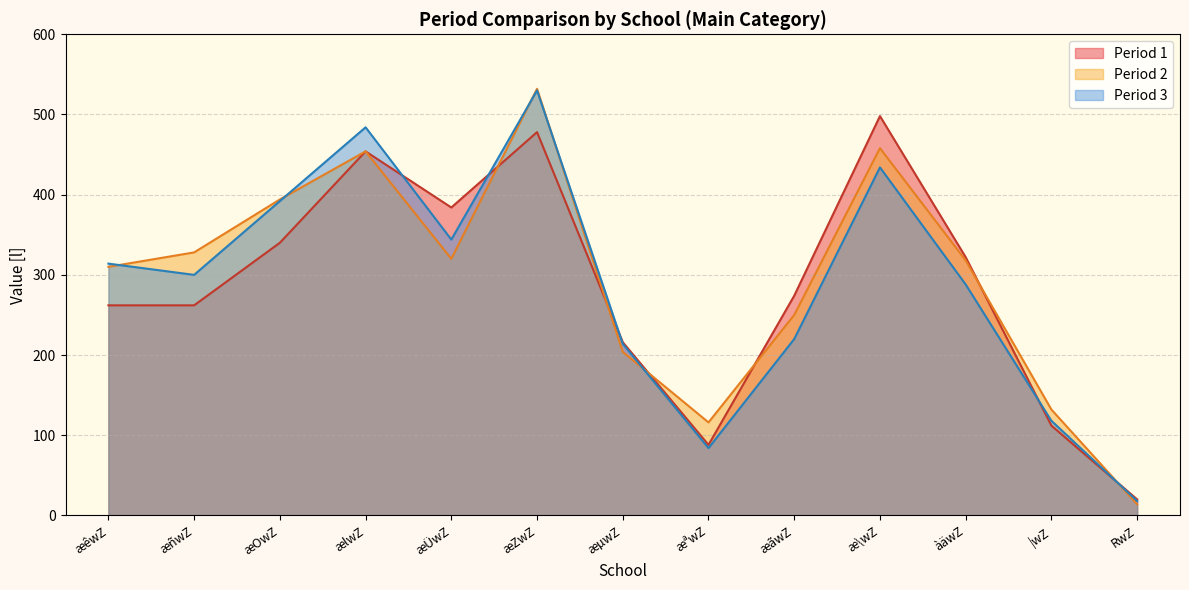

What is the total value across all series at |wZ?

362